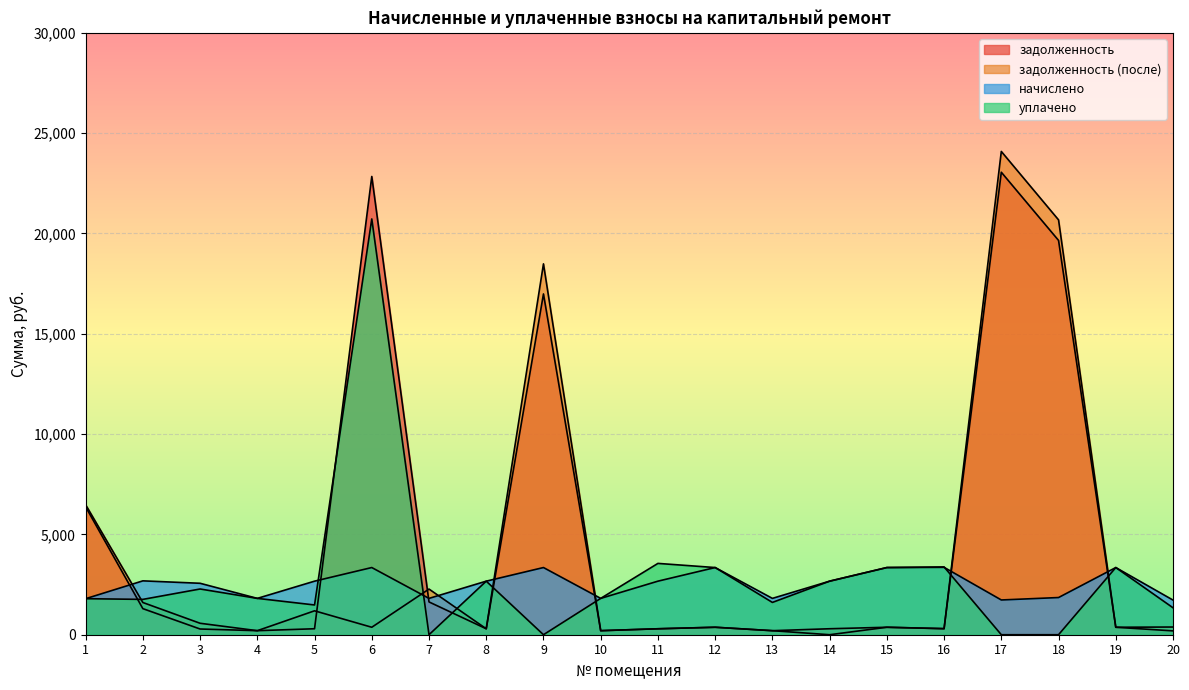

Where is the first local maximum for уплачено?

3